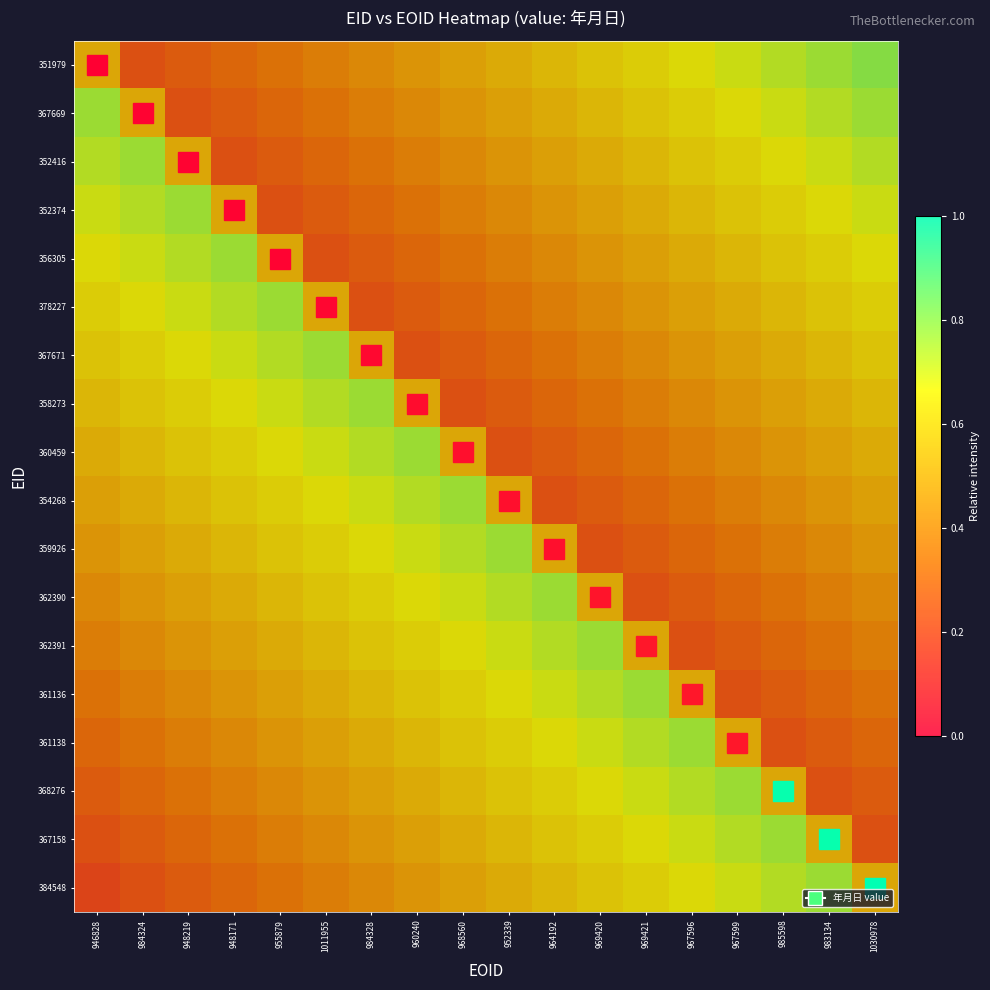

At how many categories does at least one series exceed 0?

18